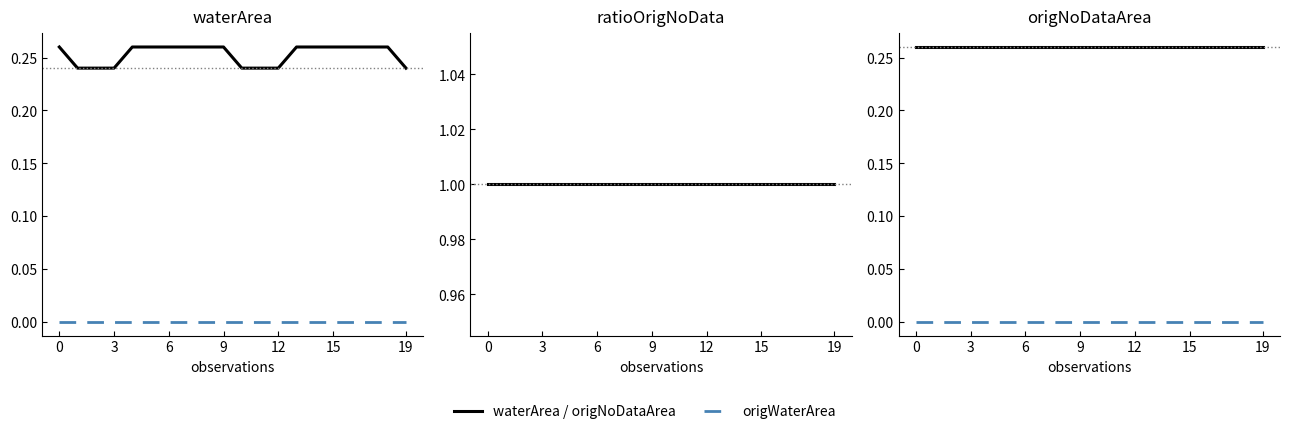

Rank the series at 6 from lowest to highest value.

origWaterArea, waterArea, origNoDataArea, ratioOrigNoData